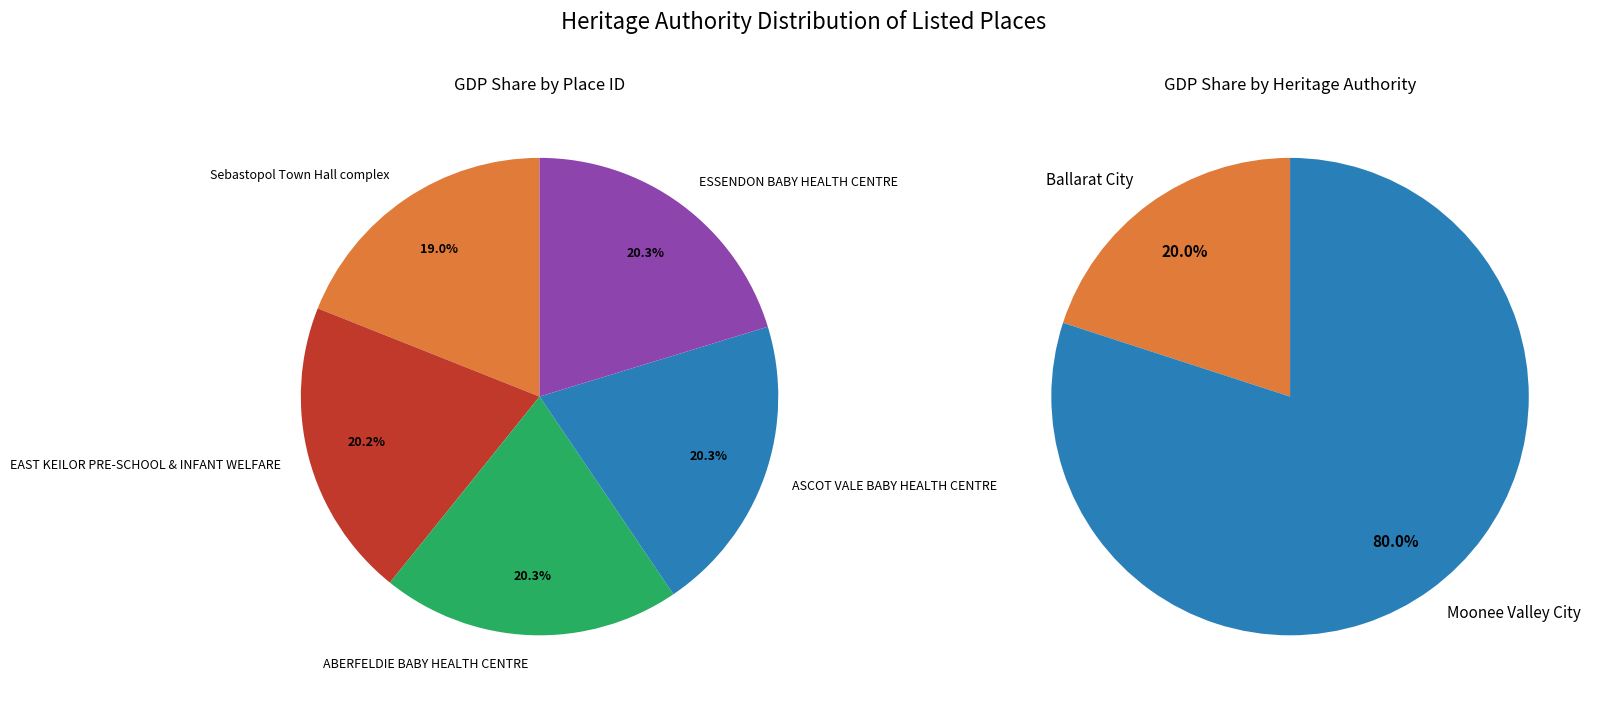

The ESSENDON BABY HEALTH CENTRE slice represents 20% of the pie. True or false?

True